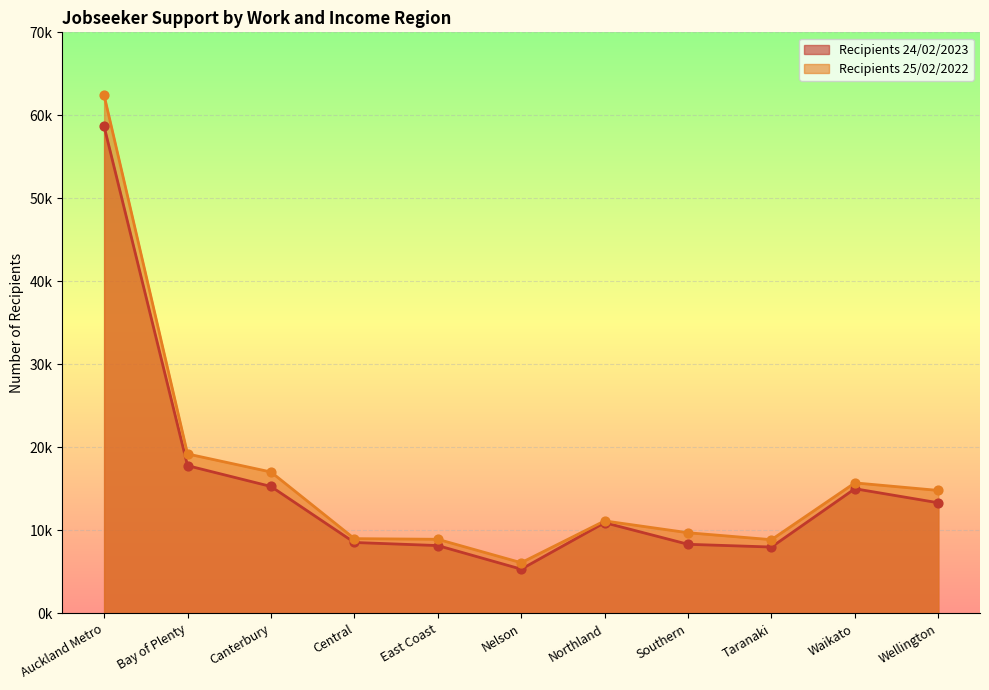

Is the value of Recipients 24/02/2023 at East Coast greater than the value of Recipients 25/02/2022 at Canterbury?

No